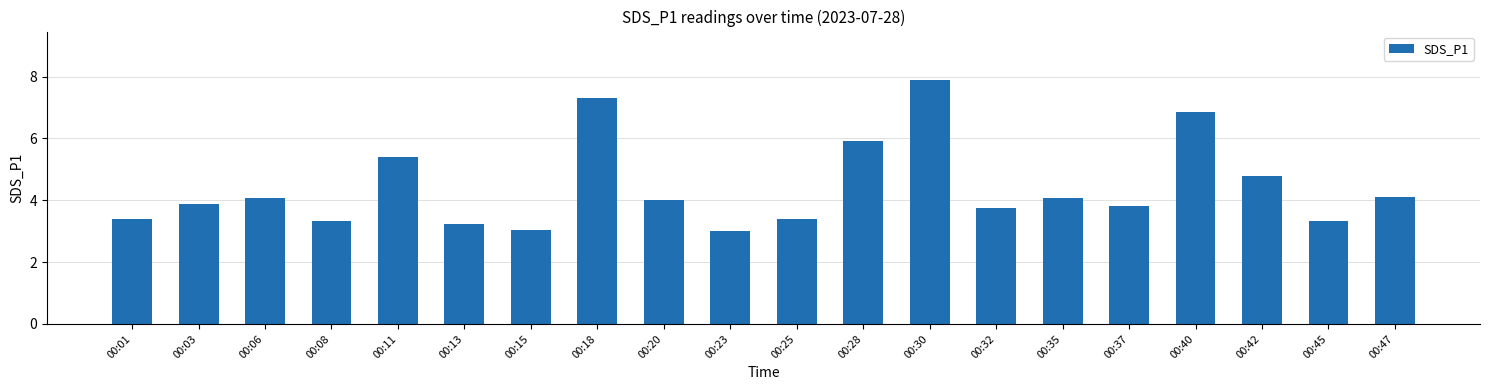

At which label does the data first exceed 4?

00:06